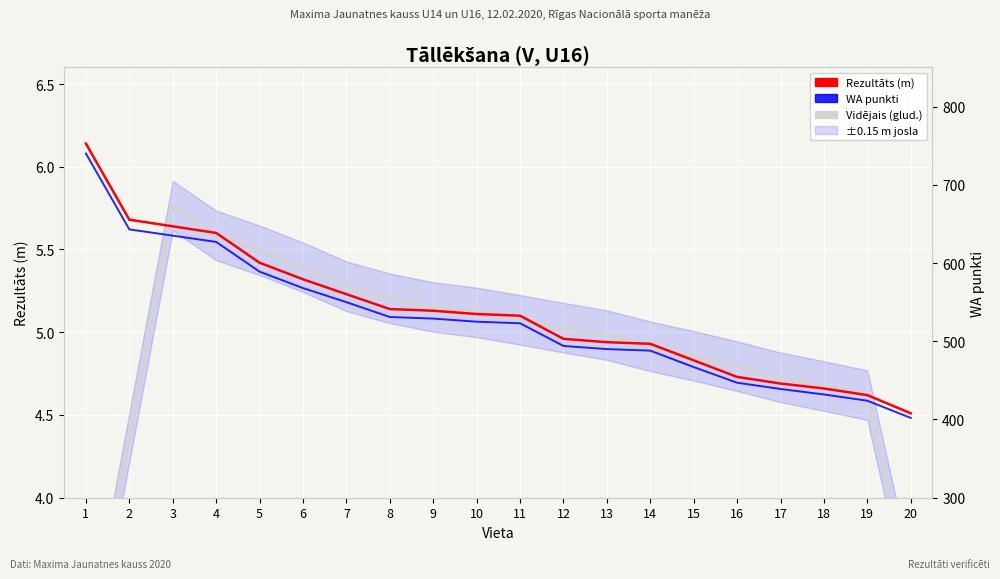

At which label does WA punkti first exceed 525?

1